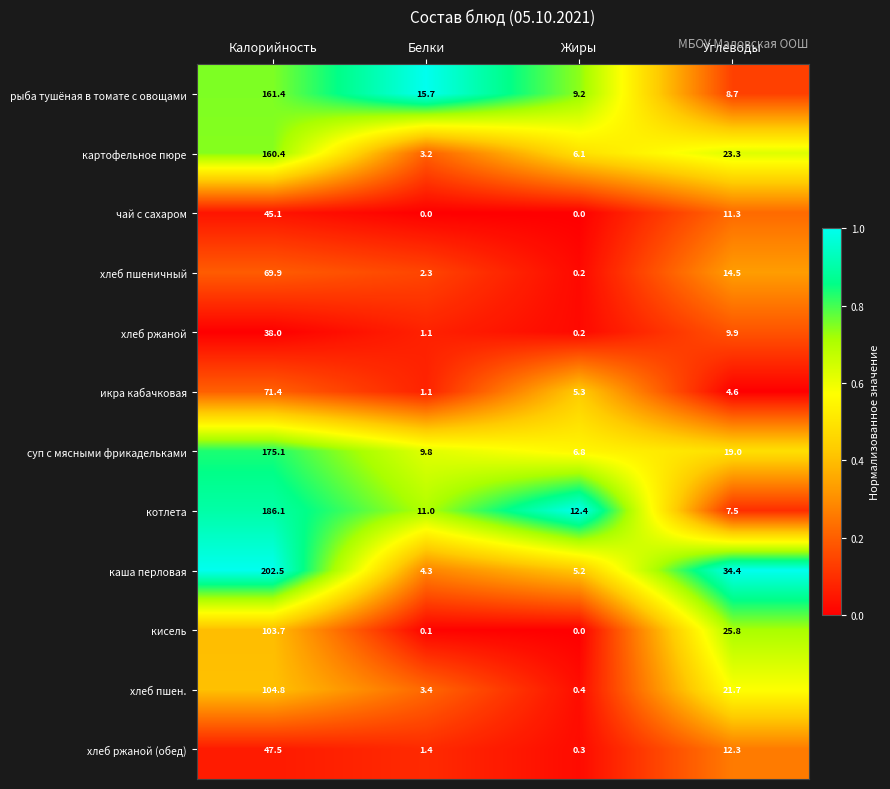

The value of каша перловая at Белки is 6.9. True or false?

False